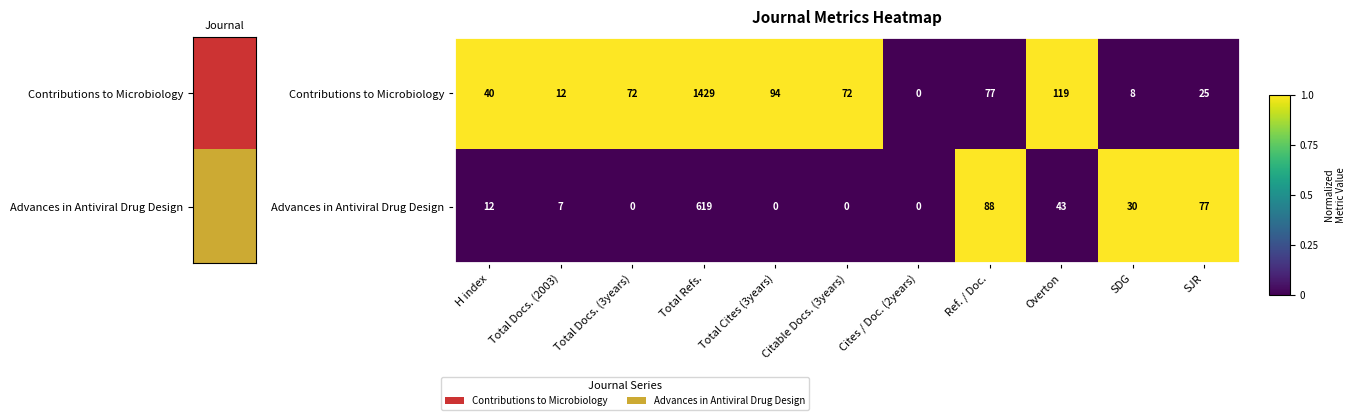

What is the total value across all series at Citable Docs. (3years)?

72